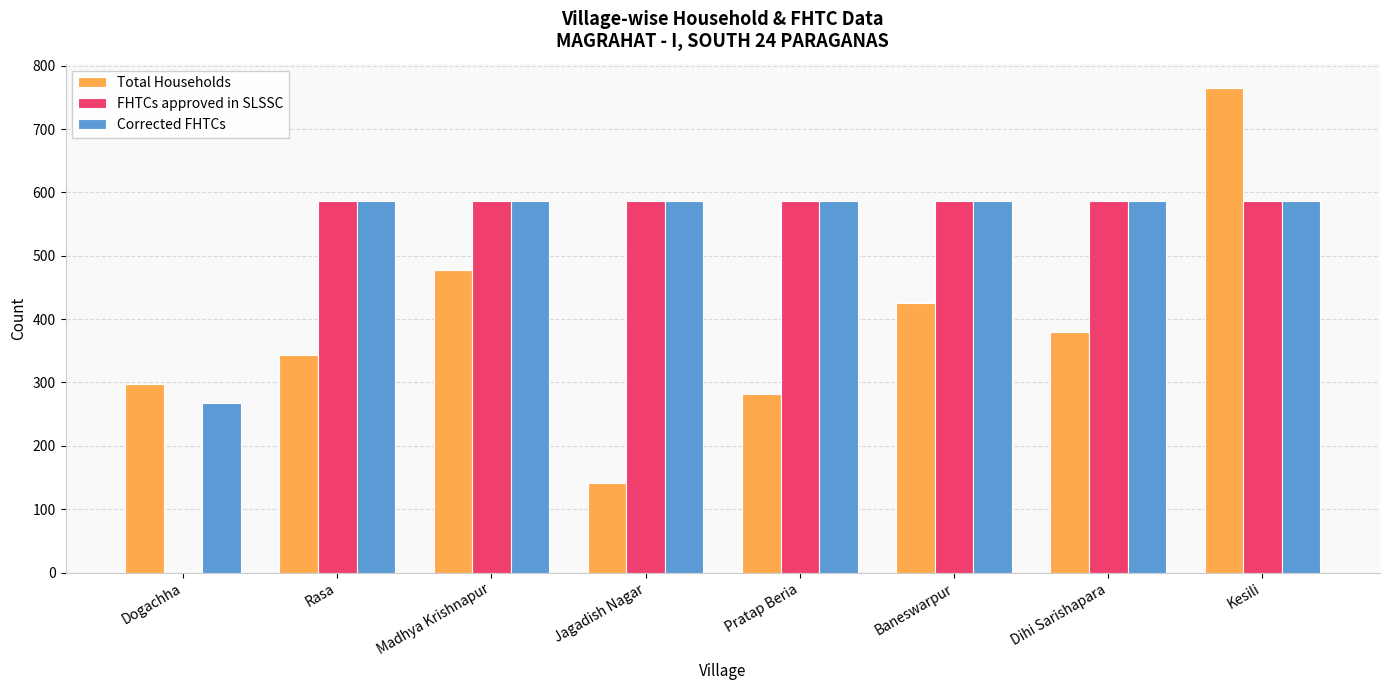

Is it true that Total Households equals 142 at Jagadish Nagar?

True